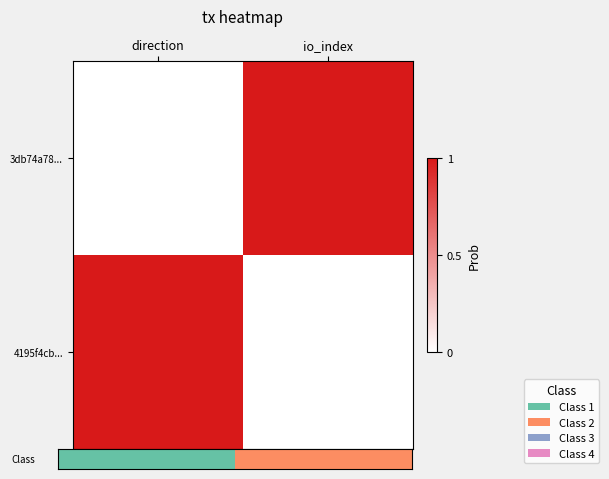

What is the total value across all series at direction?

1